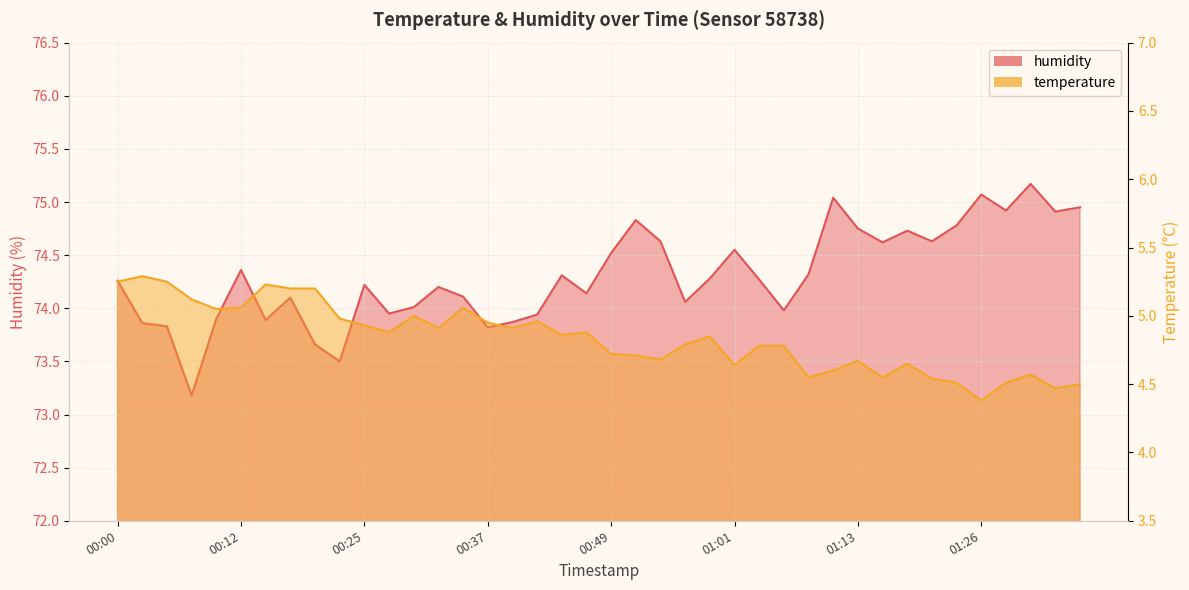

True or false: temperature and humidity cross at least once.

False